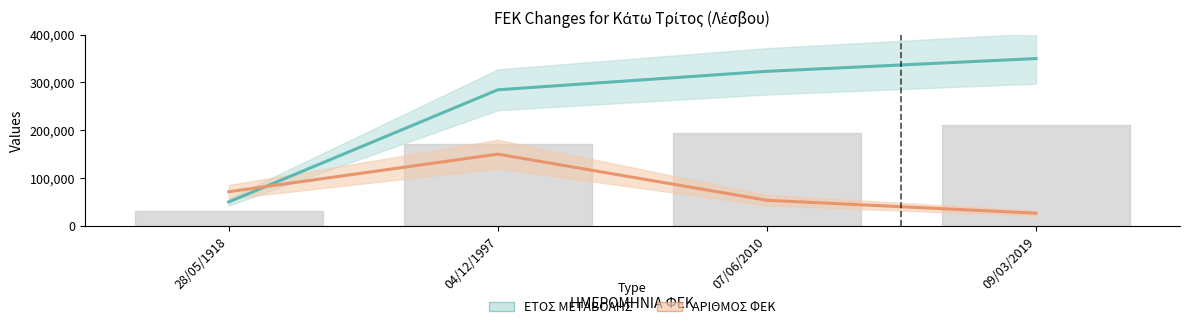

How many data points in ΕΤΟΣ ΜΕΤΑΒΟΛΗΣ line are above 323267?

2